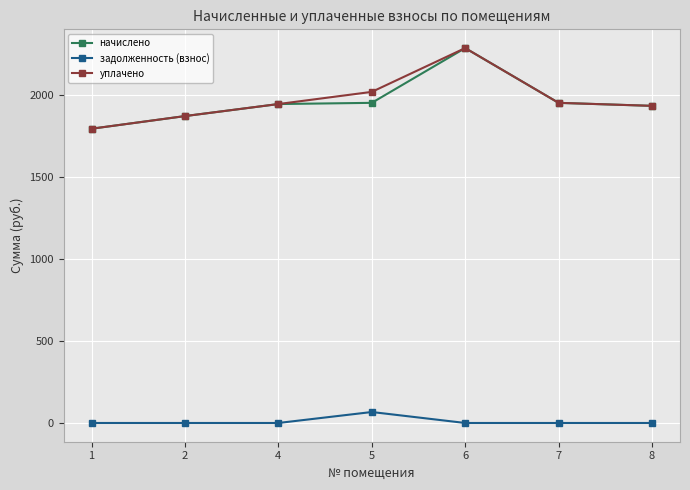

What is the spread (max minus min) of values at 4?

1943.0